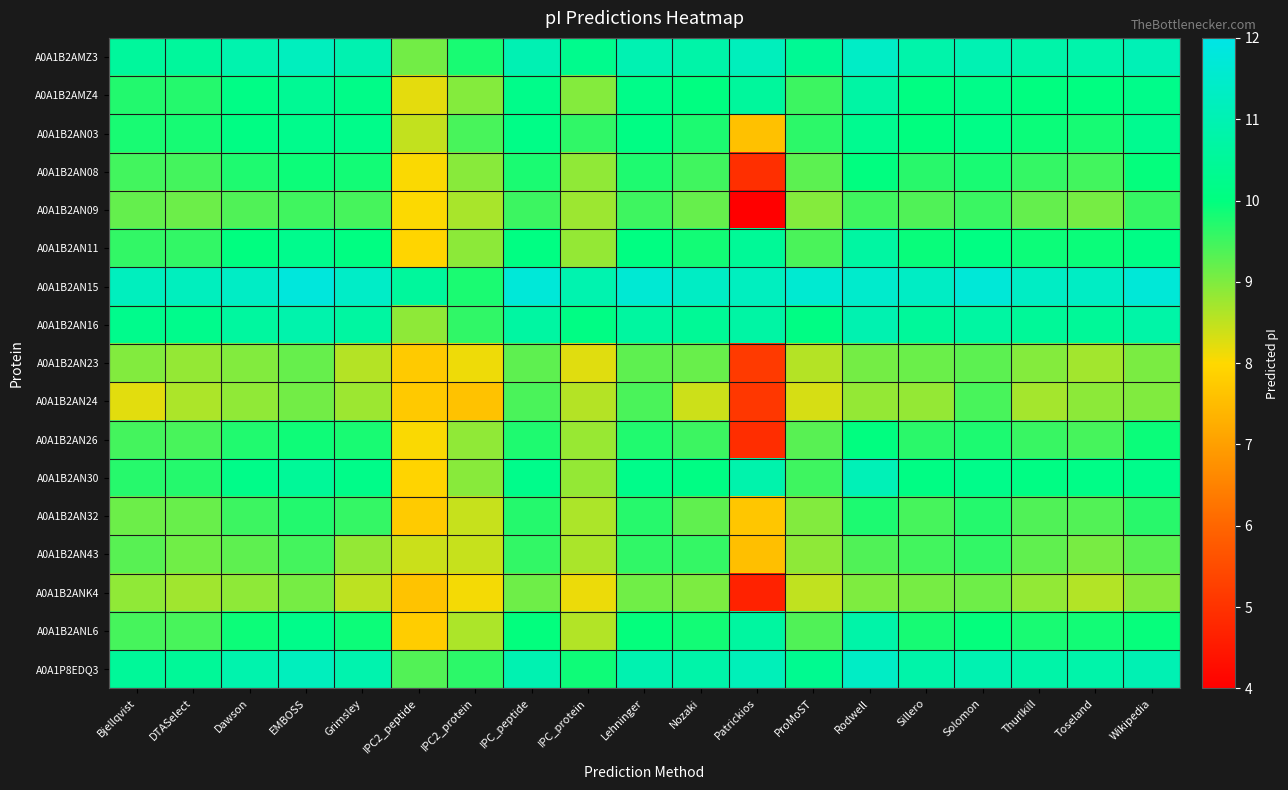

Rank the series by their maximum value, from lowest to highest.

A0A1B2ANK4, A0A1B2AN23, A0A1B2AN24, A0A1B2AN09, A0A1B2AN43, A0A1B2AN32, A0A1B2AN08, A0A1B2AN26, A0A1B2AN03, A0A1B2AN11, A0A1B2AMZ4, A0A1B2ANL6, A0A1B2AN16, A0A1B2AN30, A0A1P8EDQ3, A0A1B2AMZ3, A0A1B2AN15